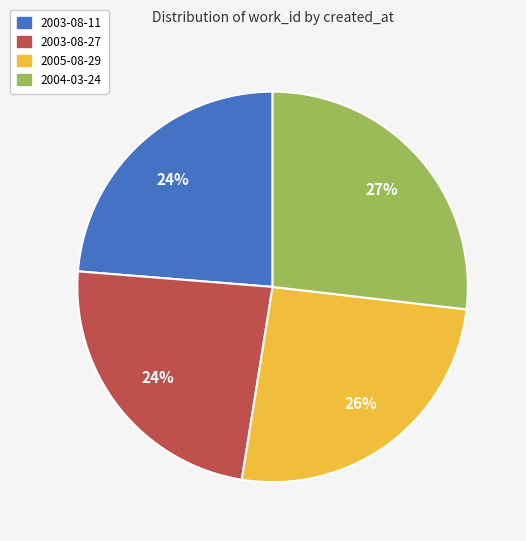

To the nearest percent, what is the difference between the largest and smallest slice percentages?

3%